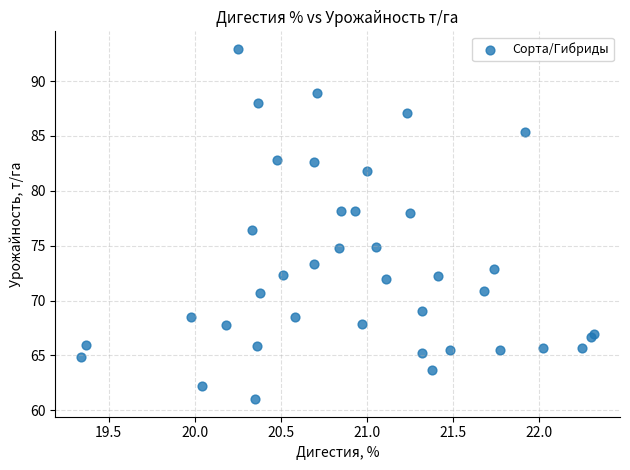

What Y value in the scatter plot is closest to 76?

76.5